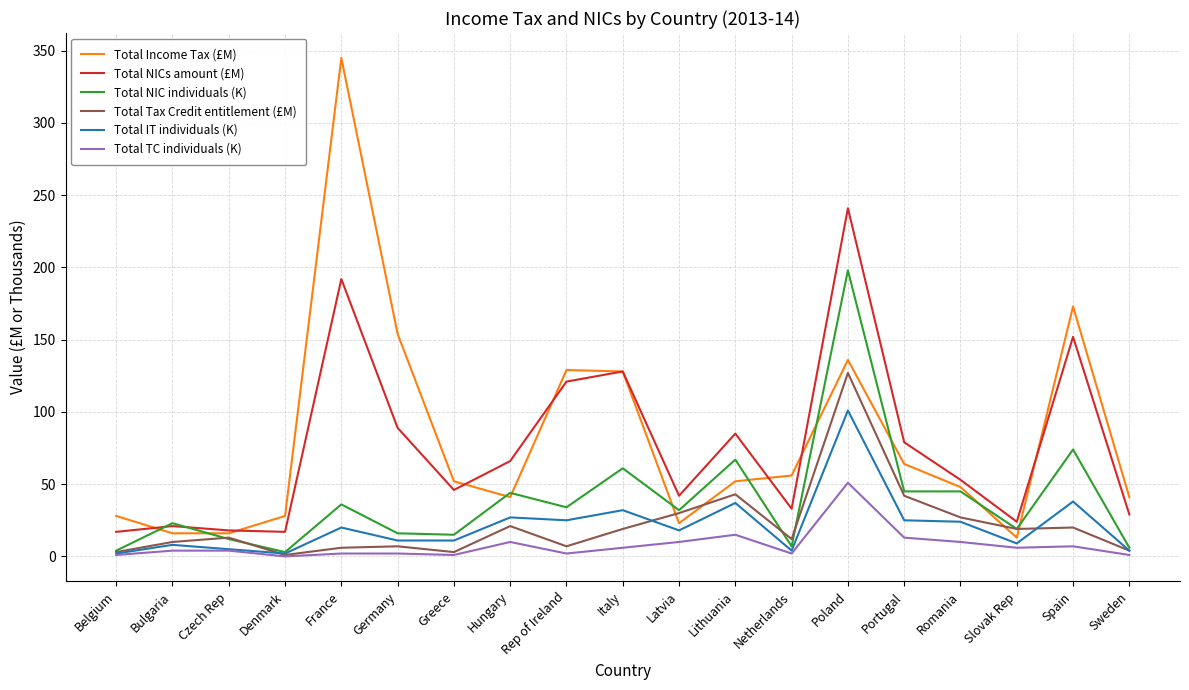

Is it true that Total NIC individuals (K) equals 8 at Bulgaria?

False